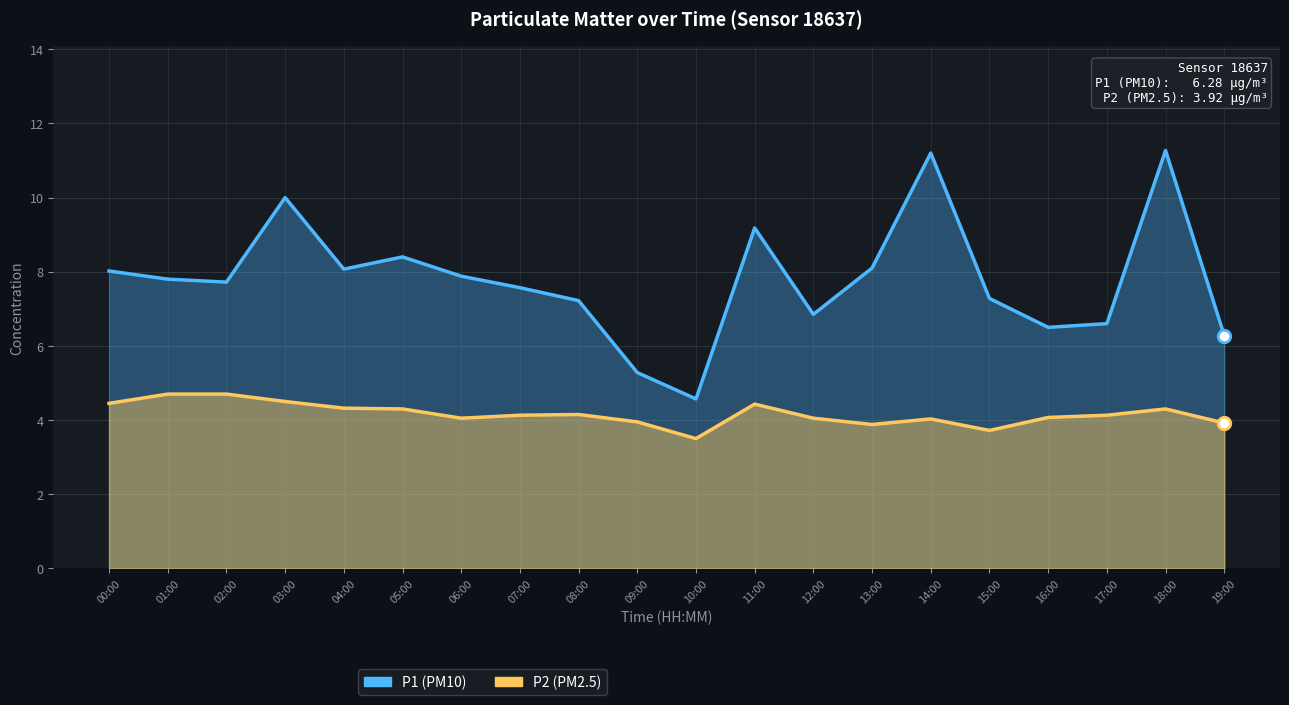

What is the lowest value of the P2 series?

3.5